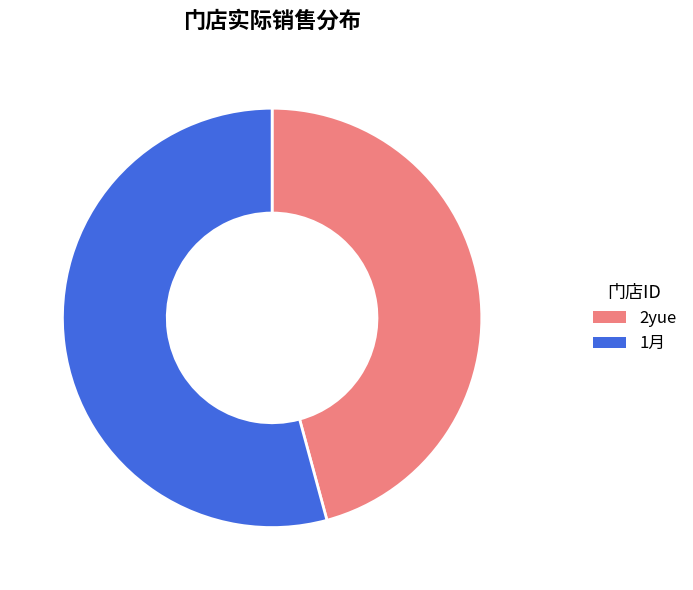

Which slice is the smallest?

2yue